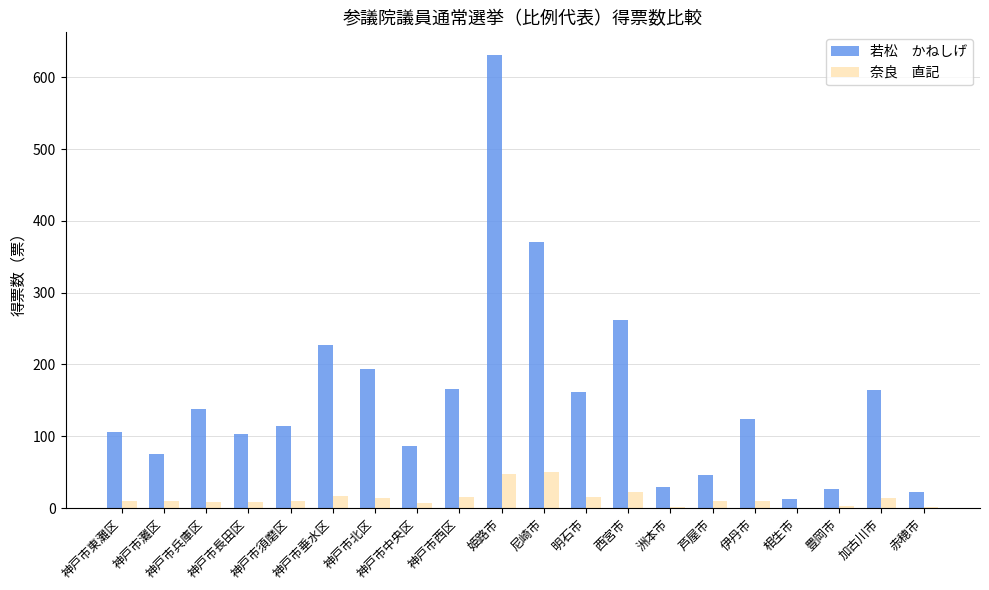

What is the greatest value displayed?

631